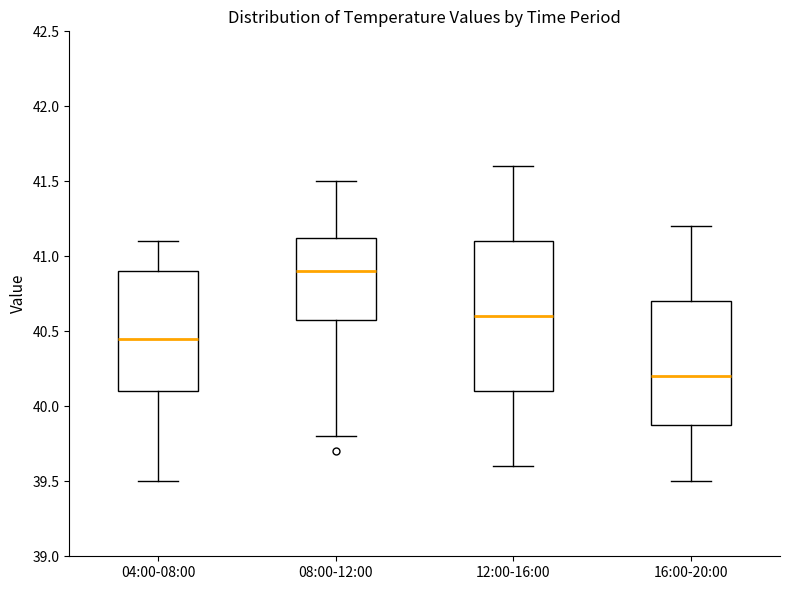

Reading left to right, read every box against the y-axis: the position of its median line, the range the box covers, and the ends of its whiskers. The values are not printed on the chart, so give them approximately, as read against the axis.

04:00-08:00: median 40.45, box 40.10 to 40.90, whiskers 39.50 to 41.10
08:00-12:00: median 40.90, box 40.60 to 41.15, whiskers 39.80 to 41.50
12:00-16:00: median 40.60, box 40.10 to 41.10, whiskers 39.60 to 41.60
16:00-20:00: median 40.20, box 39.90 to 40.70, whiskers 39.50 to 41.20